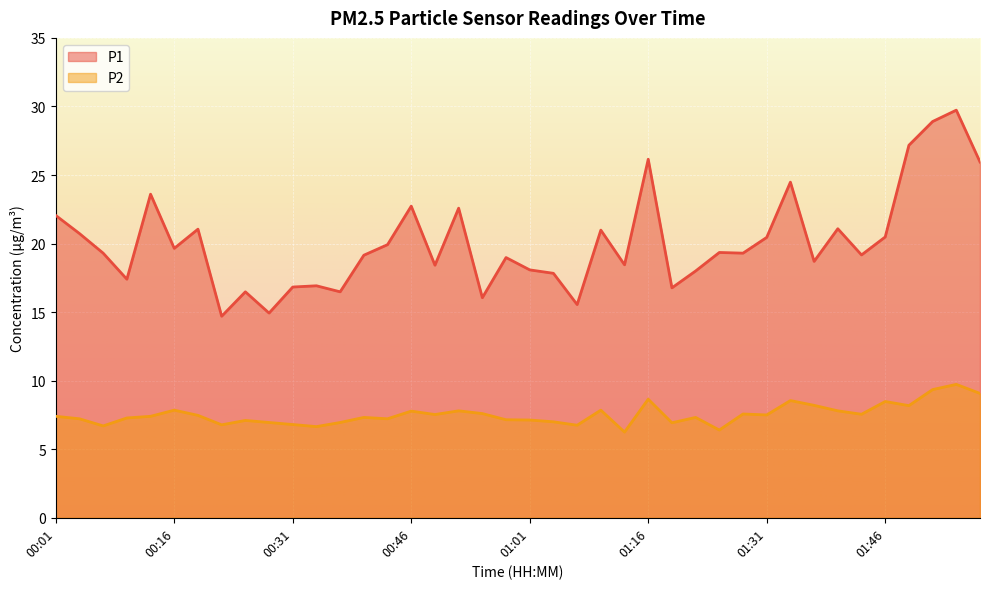

Is the value of P2 at 01:01 greater than the value of P1 at 01:04?

No